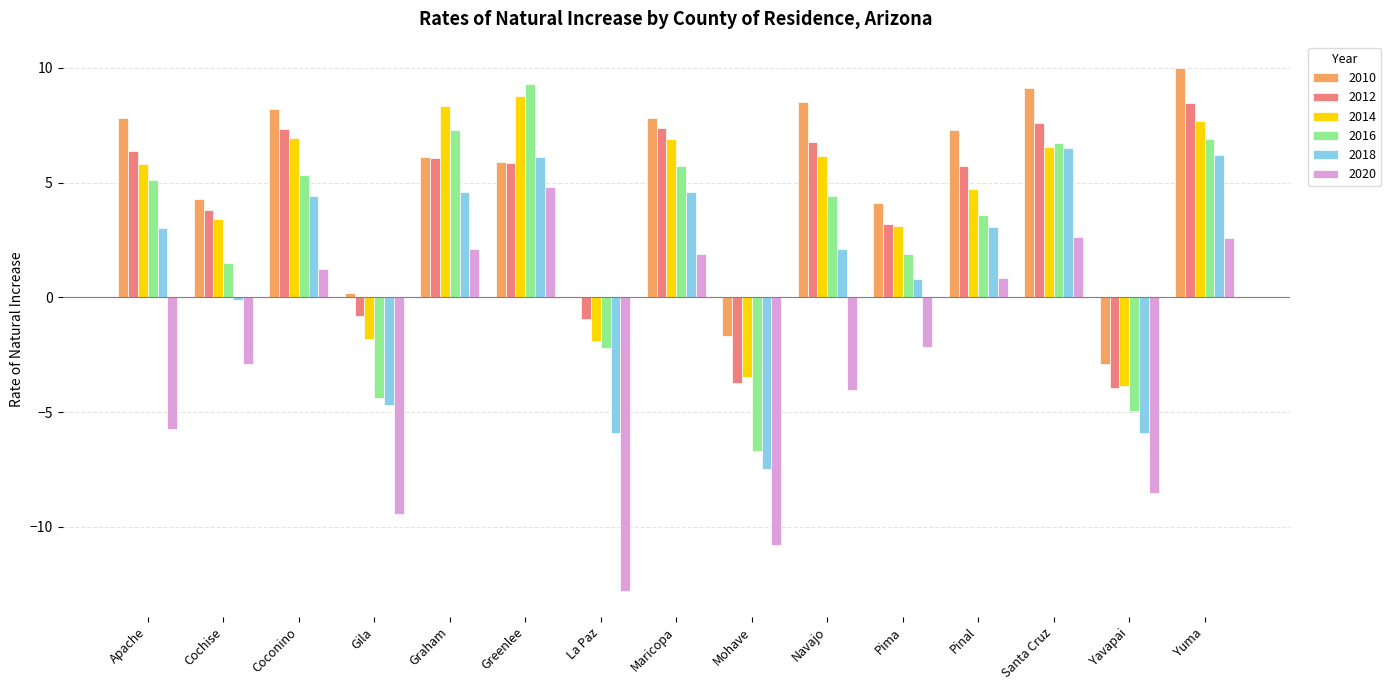

What value does the 2010 series have at Coconino?

8.2